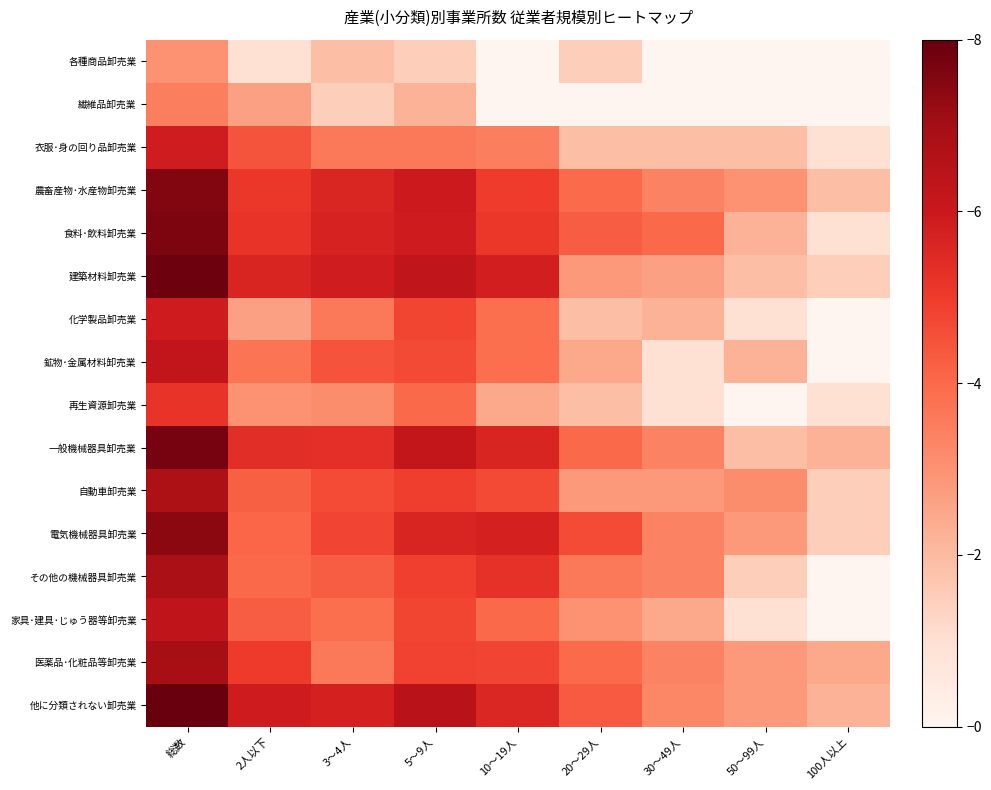

Reading right to left, transcribe all the data shown in this chart.

各種商品卸売業: 100人以上=0.0	50～99人=0.0	30～49人=0.0	20～29人=1.1	10～19人=0.0	5～9人=1.1	3～4人=1.4	2人以下=0.7	総数=2.2
繊維品卸売業: 100人以上=0.0	50～99人=0.0	30～49人=0.0	20～29人=0.0	10～19人=0.0	5～9人=1.6	3～4人=1.1	2人以下=1.9	総数=2.6
衣服･身の回り品卸売業: 100人以上=0.7	50～99人=1.4	30～49人=1.4	20～29人=1.4	10～19人=2.6	5～9人=2.6	3～4人=2.6	2人以下=3.3	総数=4.3
農畜産物･水産物卸売業: 100人以上=1.4	50～99人=2.2	30～49人=2.5	20～29人=2.9	10～19人=3.7	5～9人=4.4	3～4人=4.1	2人以下=3.8	総数=5.5
食料･飲料卸売業: 100人以上=0.7	50～99人=1.6	30～49人=2.9	20～29人=3.1	10～19人=3.8	5～9人=4.3	3～4人=4.2	2人以下=3.8	総数=5.6
建築材料卸売業: 100人以上=1.1	50～99人=1.4	30～49人=1.9	20～29人=2.1	10～19人=4.2	5～9人=4.6	3～4人=4.3	2人以下=4.1	総数=5.8
化学製品卸売業: 100人以上=0.0	50～99人=0.7	30～49人=1.6	20～29人=1.4	10～19人=2.8	5～9人=3.5	3～4人=2.6	2人以下=1.9	総数=4.3
鉱物･金属材料卸売業: 100人以上=0.0	50～99人=1.6	30～49人=0.7	20～29人=1.8	10～19人=2.8	5～9人=3.4	3～4人=3.3	2人以下=2.7	総数=4.6
再生資源卸売業: 100人以上=0.7	50～99人=0.0	30～49人=0.7	20～29人=1.4	10～19人=1.8	5～9人=2.9	3～4人=2.3	2人以下=2.2	総数=3.8
一般機械器具卸売業: 100人以上=1.6	50～99人=1.4	30～49人=2.5	20～29人=2.9	10～19人=4.1	5～9人=4.5	3～4人=3.9	2人以下=3.9	総数=5.7
自動車卸売業: 100人以上=1.1	50～99人=2.3	30～49人=2.1	20～29人=2.1	10～19人=3.4	5～9人=3.6	3～4人=3.4	2人以下=3.1	総数=5.0
電気機械器具卸売業: 100人以上=1.1	50～99人=2.1	30～49人=2.5	20～29人=3.4	10～19人=4.2	5～9人=4.1	3～4人=3.5	2人以下=3.0	総数=5.4
その他の機械器具卸売業: 100人以上=0.0	50～99人=1.1	30～49人=2.5	20～29人=2.6	10～19人=3.9	5～9人=3.6	3～4人=3.1	2人以下=2.9	総数=5.0
家具･建具･じゅう器等卸売業: 100人以上=0.0	50～99人=0.7	30～49人=1.8	20～29人=2.2	10～19人=2.9	5～9人=3.5	3～4人=2.8	2人以下=3.1	総数=4.6
医薬品･化粧品等卸売業: 100人以上=1.8	50～99人=2.1	30～49人=2.5	20～29人=2.9	10～19人=3.5	5～9人=3.6	3～4人=2.6	2人以下=3.7	総数=5.1
他に分類されない卸売業: 100人以上=1.6	50～99人=2.1	30～49人=2.4	20～29人=3.2	10～19人=4.1	5～9人=4.7	3～4人=4.2	2人以下=4.3	総数=5.9